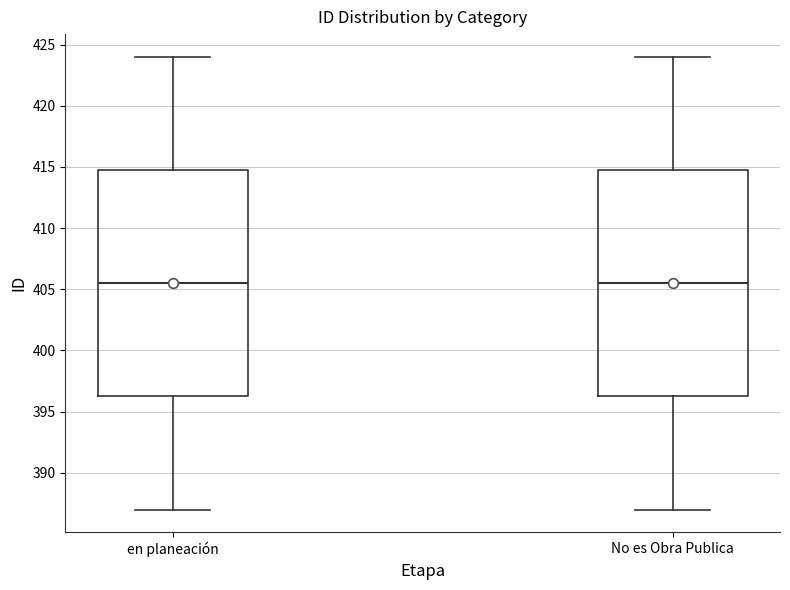

Reading left to right, read every box against the y-axis: the position of its median line, the range the box covers, and the ends of its whiskers. The values are not printed on the chart, so give them approximately, as read against the axis.

en planeación: median 405.5, box 396.5 to 415.0, whiskers 387.0 to 424.0
No es Obra Publica: median 405.5, box 396.5 to 415.0, whiskers 387.0 to 424.0